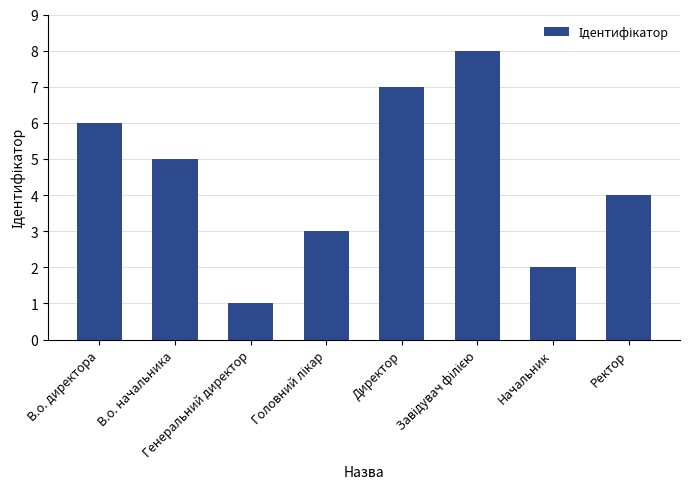

What is the difference between the maximum and minimum values?

7